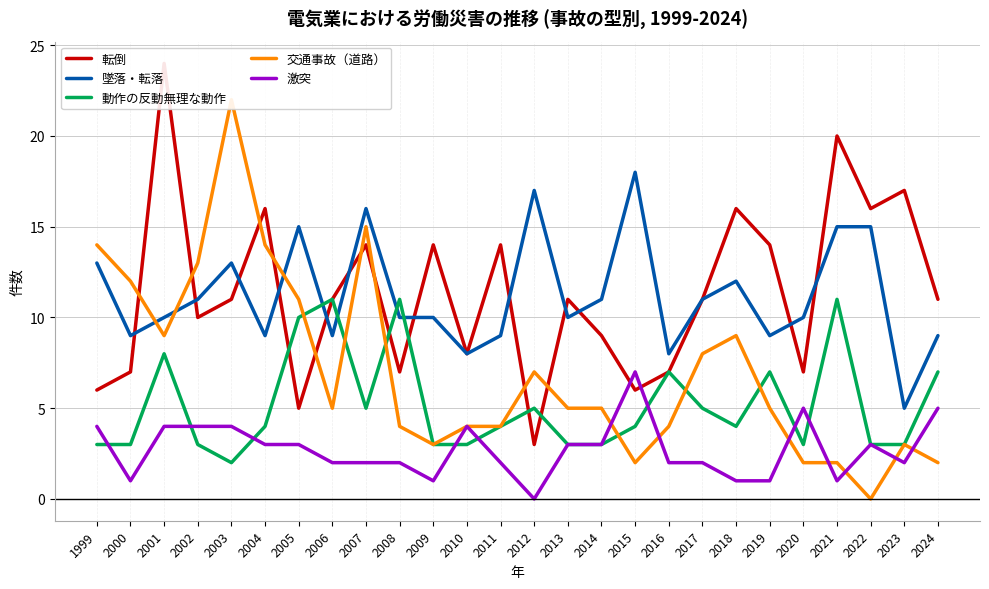

Does the chart display data point markers on the line(s)?

No